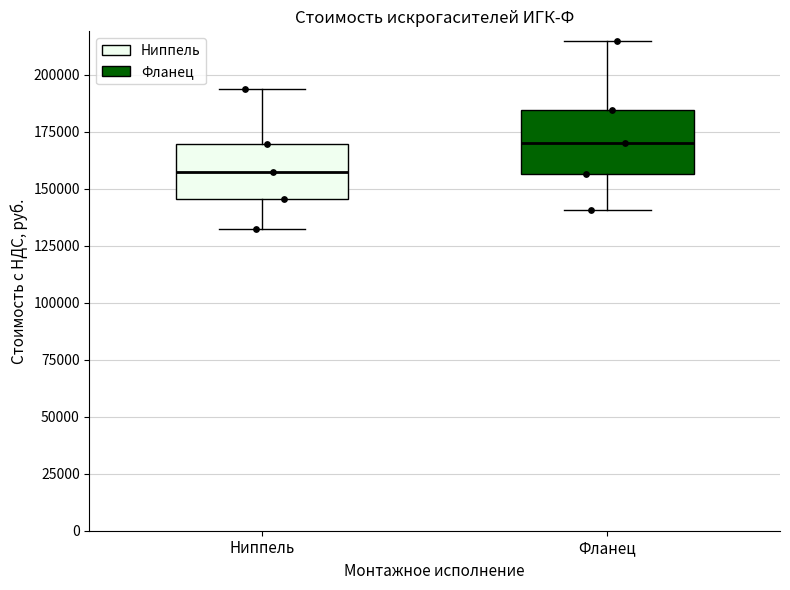

Reading left to right, read every box against the y-axis: the position of its median line, the range the box covers, and the ends of its whiskers. The values are not printed on the chart, so give them approximately, as read against the axis.

Ниппель: median 160000, box 145000 to 170000, whiskers 130000 to 195000
Фланец: median 170000, box 155000 to 185000, whiskers 140000 to 215000